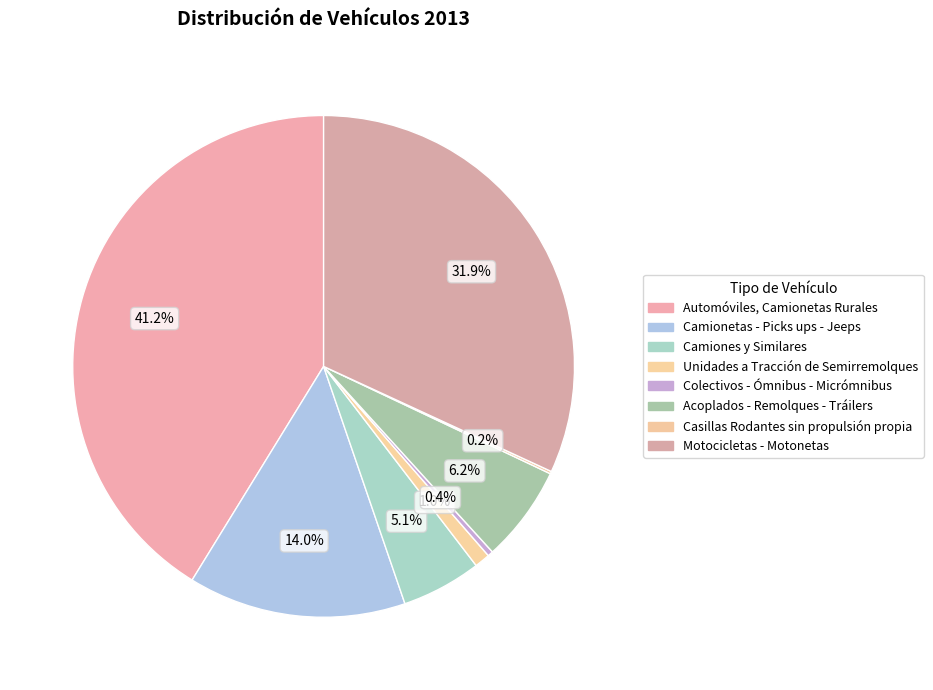

Which category has the biggest portion of the pie?

Automóviles, Camionetas Rurales